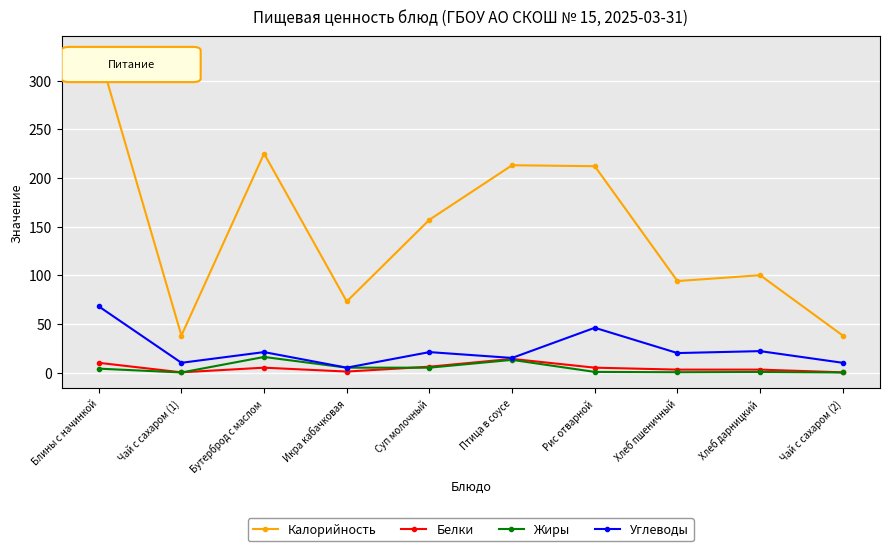

What is the minimum value for Калорийность?

38.0